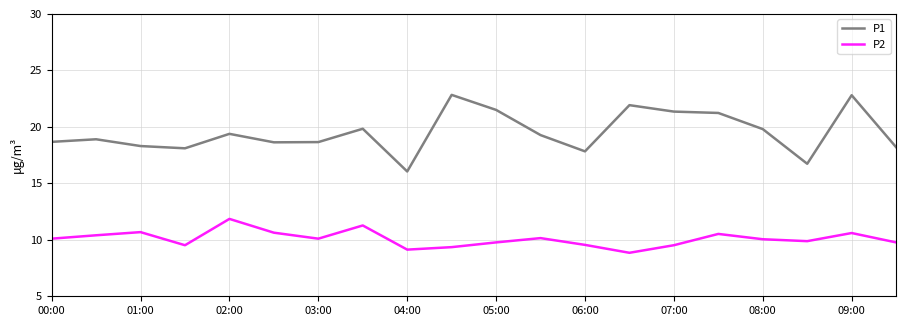

Which series has the largest total across all categories?

P1